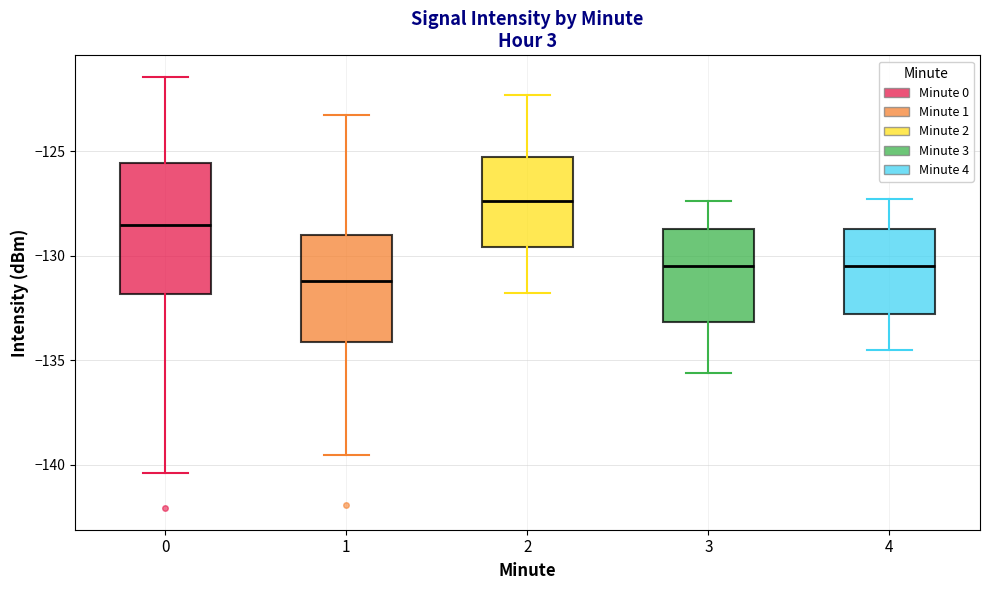

Reading left to right, transcribe this box plot: for each box, give where its median line is, the range the box spans, and where its two whiskers end, as read against the y-axis. The values are not printed on the chart, so give them approximately, as read against the axis.

0: median -128.5, box -132.0 to -125.5, whiskers -140.5 to -121.5
1: median -131.0, box -134.0 to -129.0, whiskers -139.5 to -123.5
2: median -127.5, box -129.5 to -125.5, whiskers -132.0 to -122.5
3: median -130.5, box -133.0 to -128.5, whiskers -135.5 to -127.5
4: median -130.5, box -133.0 to -128.5, whiskers -134.5 to -127.5